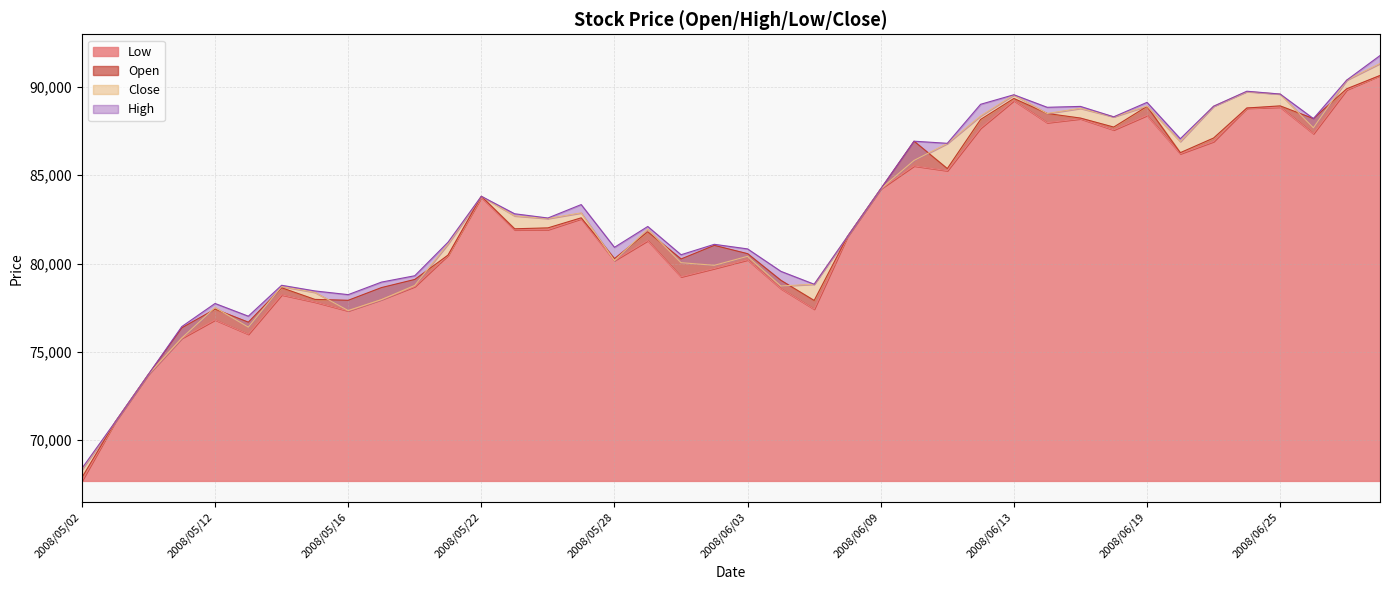

What is the lowest value of the Low series?

67690